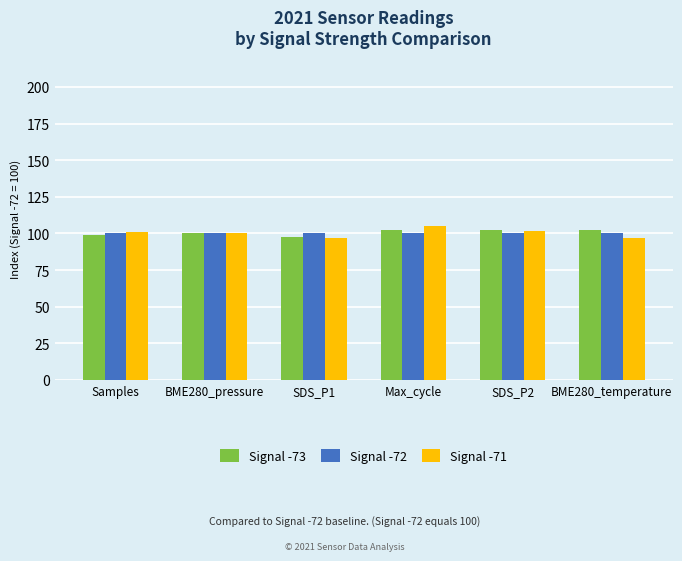

The Signal -73 series shows 102.5 at BME280_temperature. True or false?

True